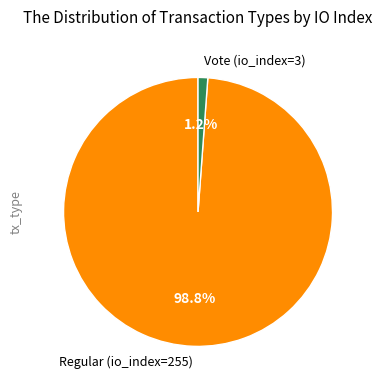

True or false: Regular (io_index=255) accounts for 89% of the total.

False